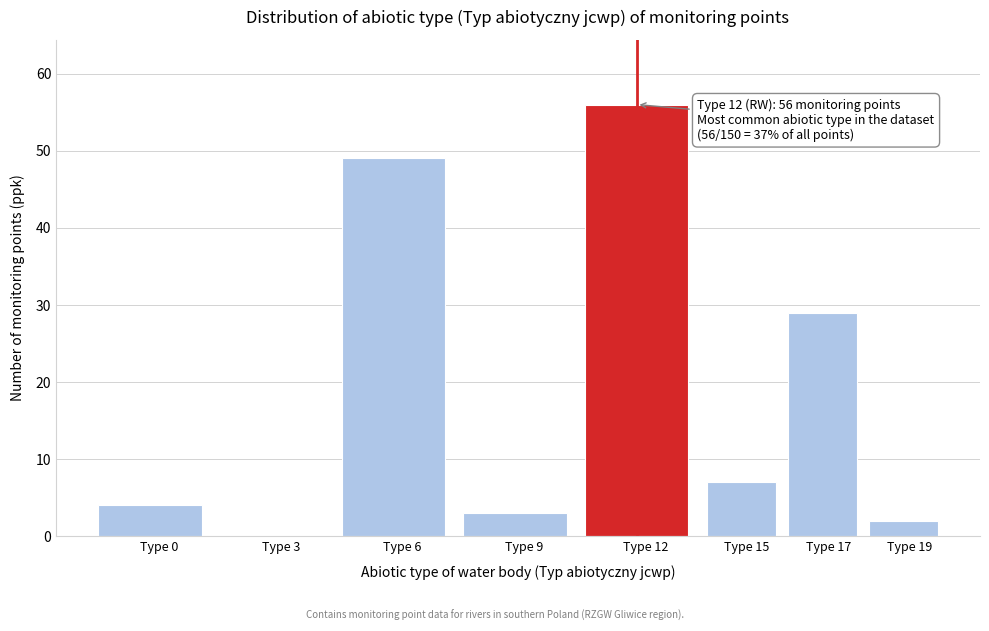

Reading left to right, transcribe all the data shown in this chart.

Type 0=4	Type 3=0	Type 6=49	Type 9=3	Type 12=56	Type 15=7	Type 17=29	Type 19=2